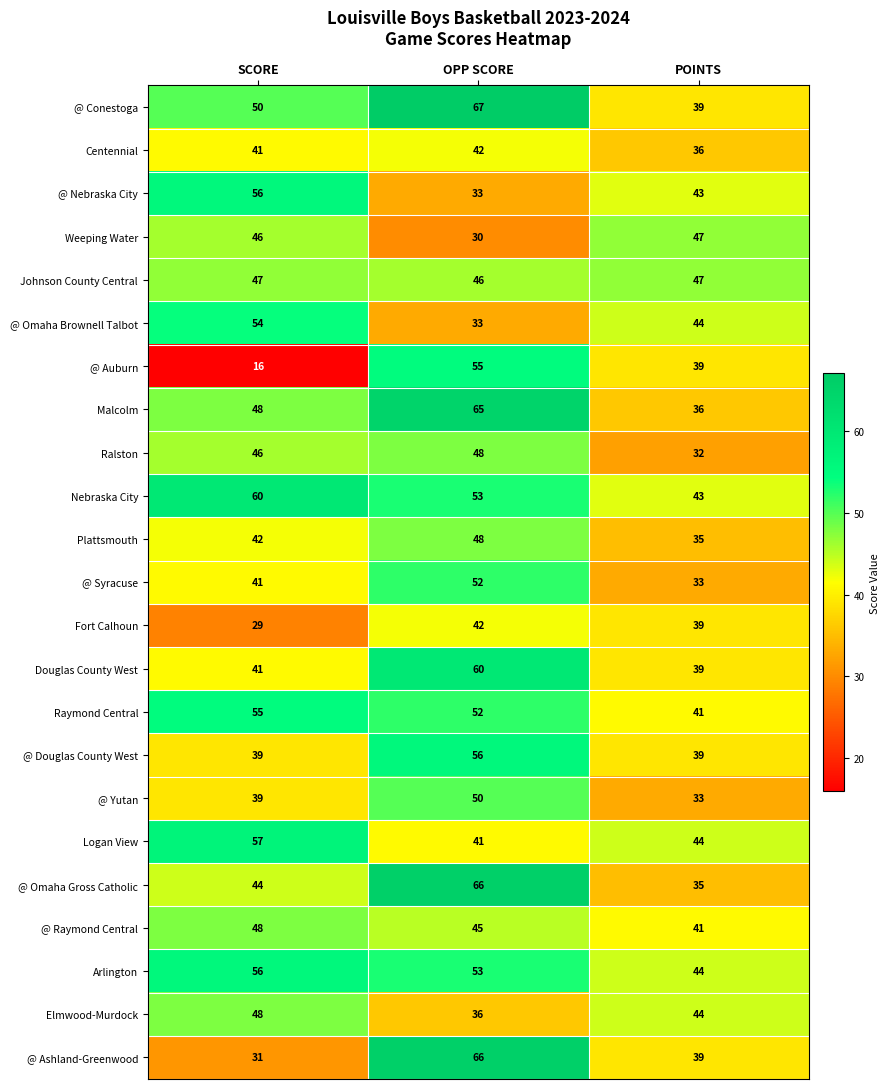

What is the total value across all series at SCORE?

1034